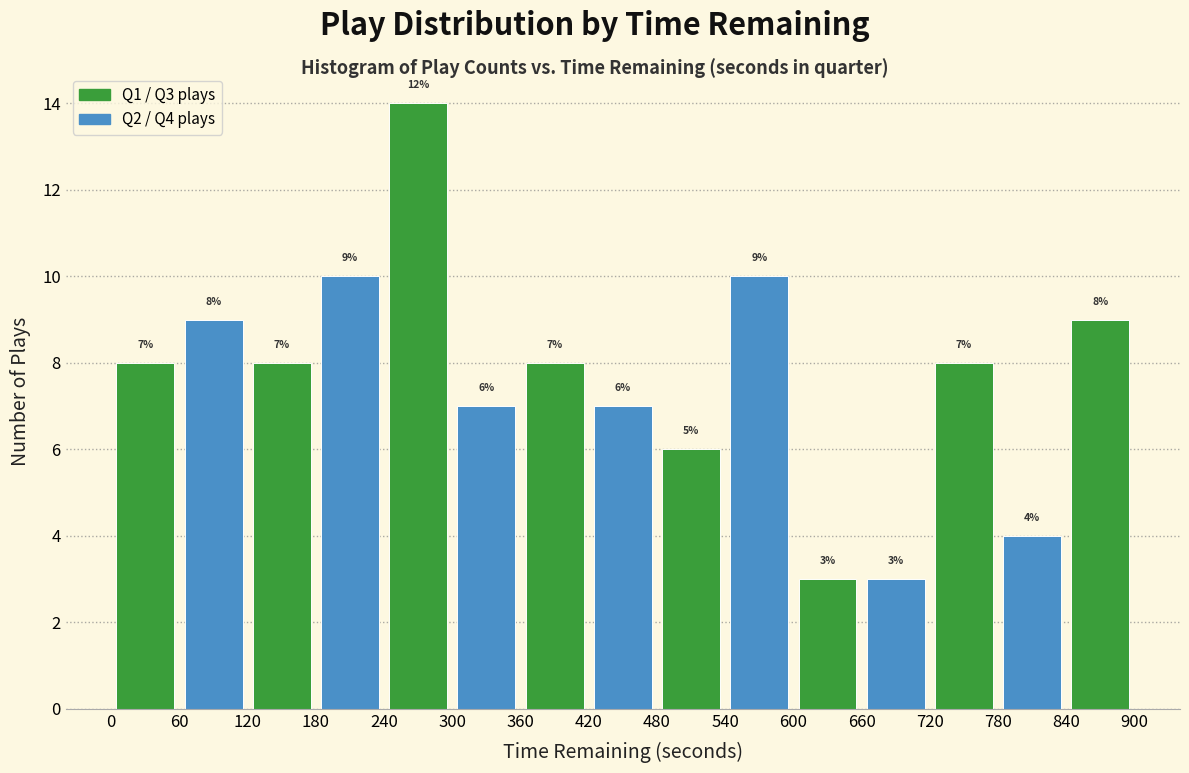

Which range on the x-axis has the tallest bar?

240 to 300